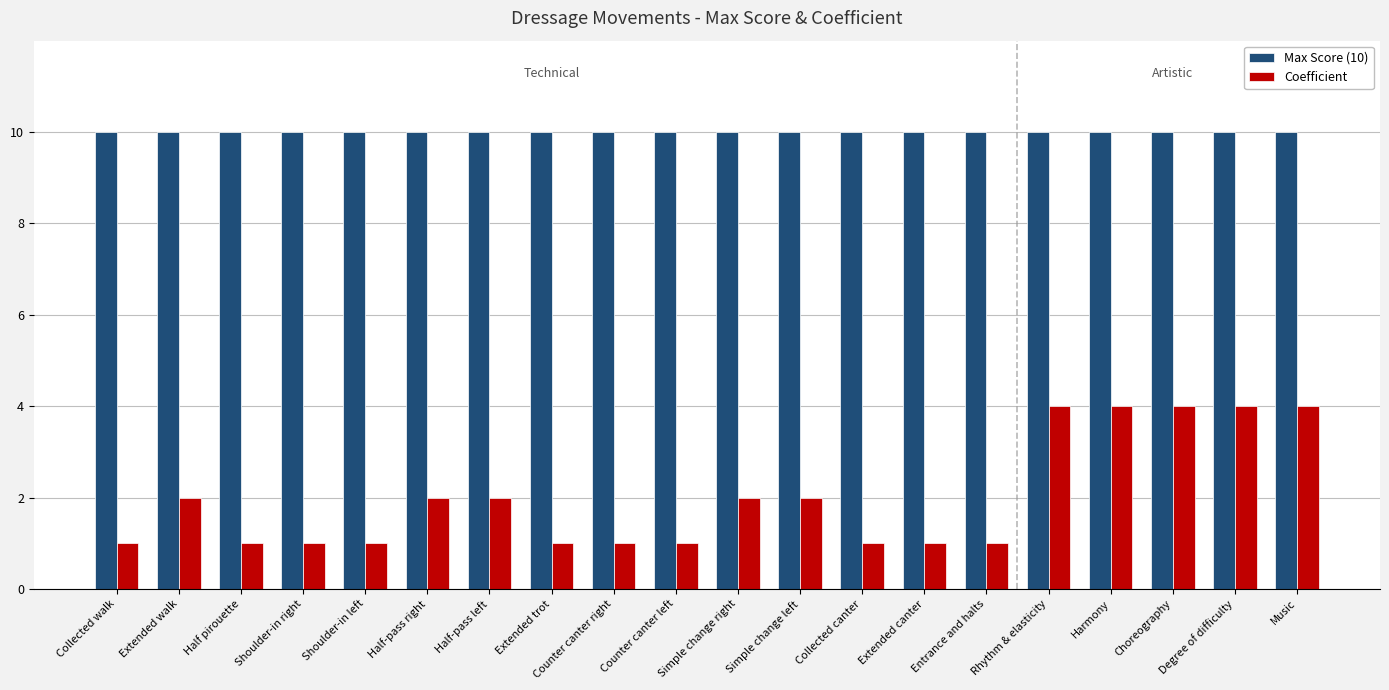

True or false: Max Score (10) has a value of 10 at Degree of difficulty.

True